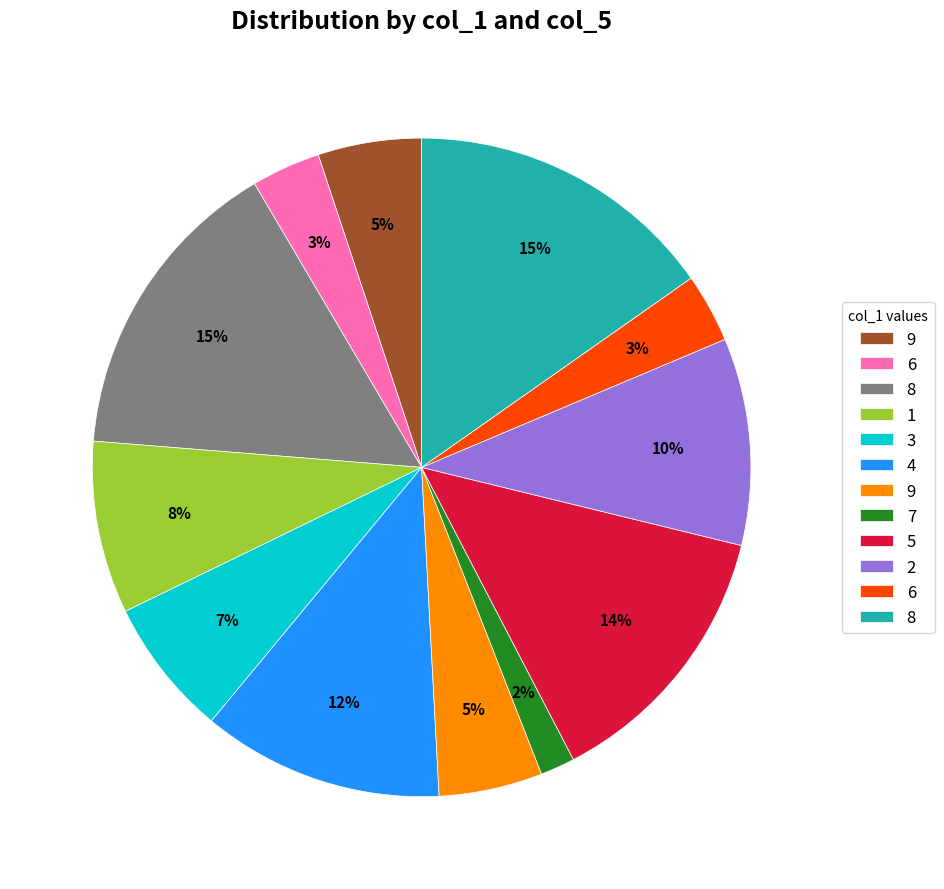

Does any single category account for the majority?

No